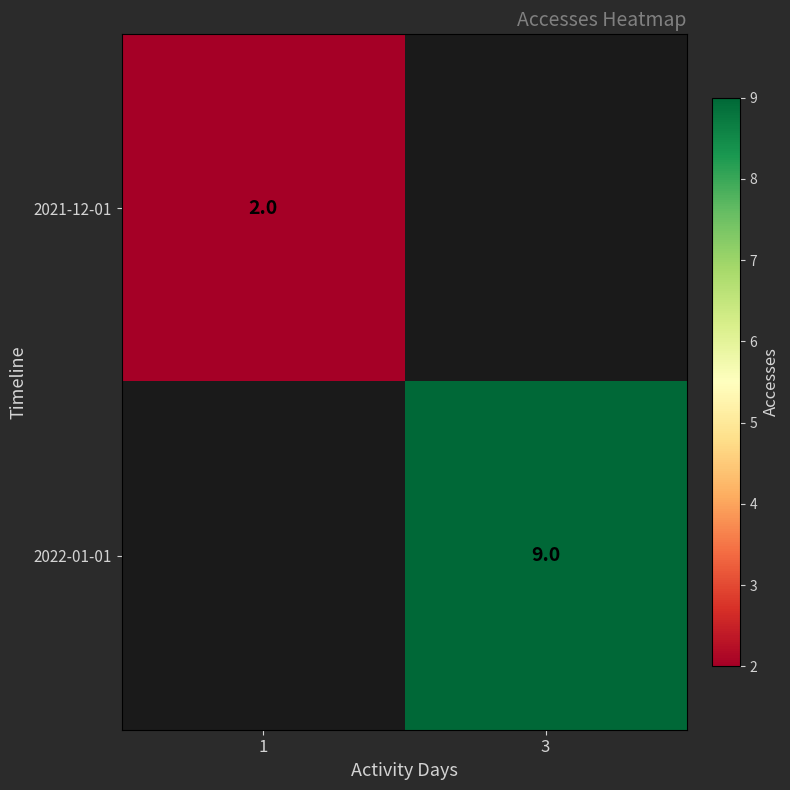

True or false: 2021-12-01 has a value of 1 at 1.

False